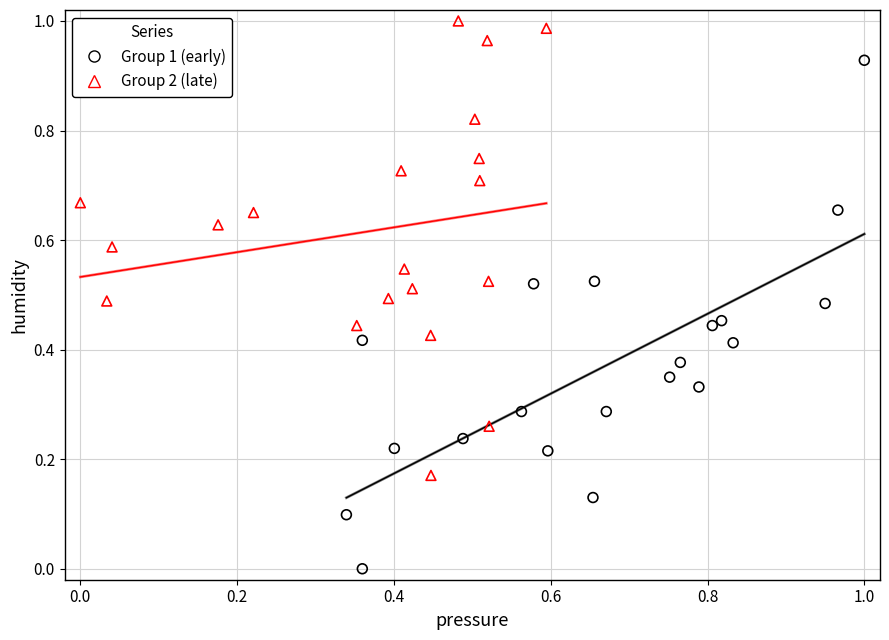

What are all the series names shown in the legend?

Group 1 (early), Group 2 (late)